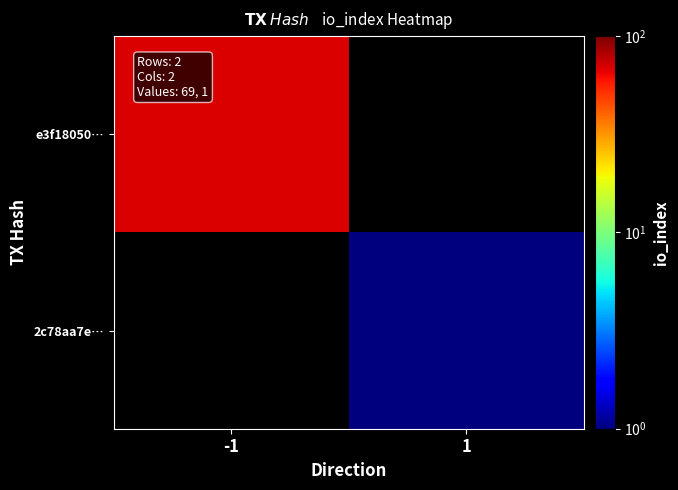

List the labels in order of 2c78aa7e… value, smallest first.

-1, 1